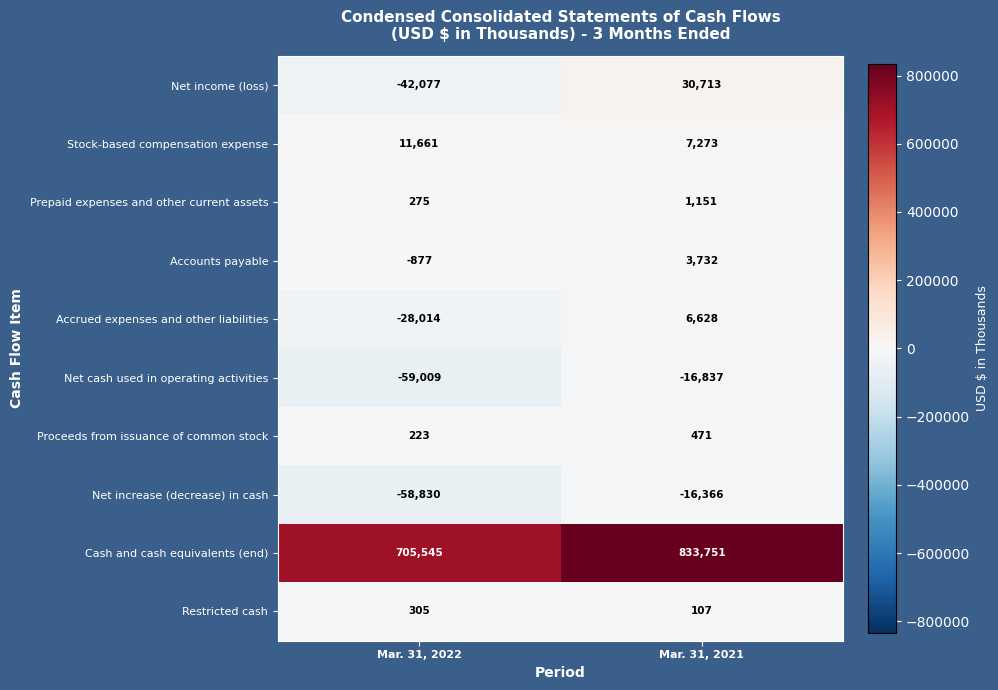

Rank the series by their maximum value, from lowest to highest.

Net cash used in operating activities, Net increase (decrease) in cash, Restricted cash, Proceeds from issuance of common stock, Prepaid expenses and other current assets, Accounts payable, Accrued expenses and other liabilities, Stock-based compensation expense, Net income (loss), Cash and cash equivalents (end)